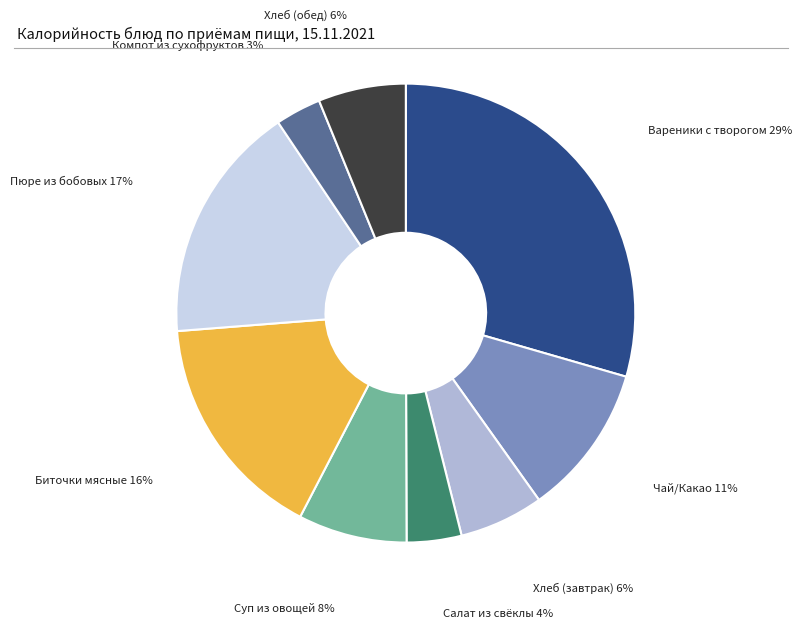

To the nearest percent, what is the difference between the Суп из овощей and Пюре из бобовых slice percentages?

9%